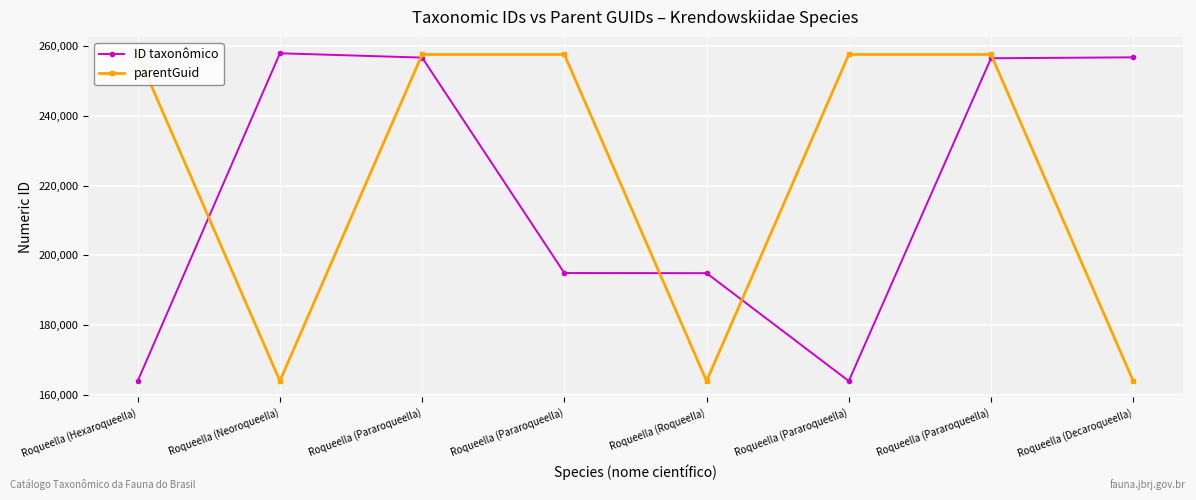

At which category does ID taxonômico reach its first local valley?

Roqueella (Pararoqueella)